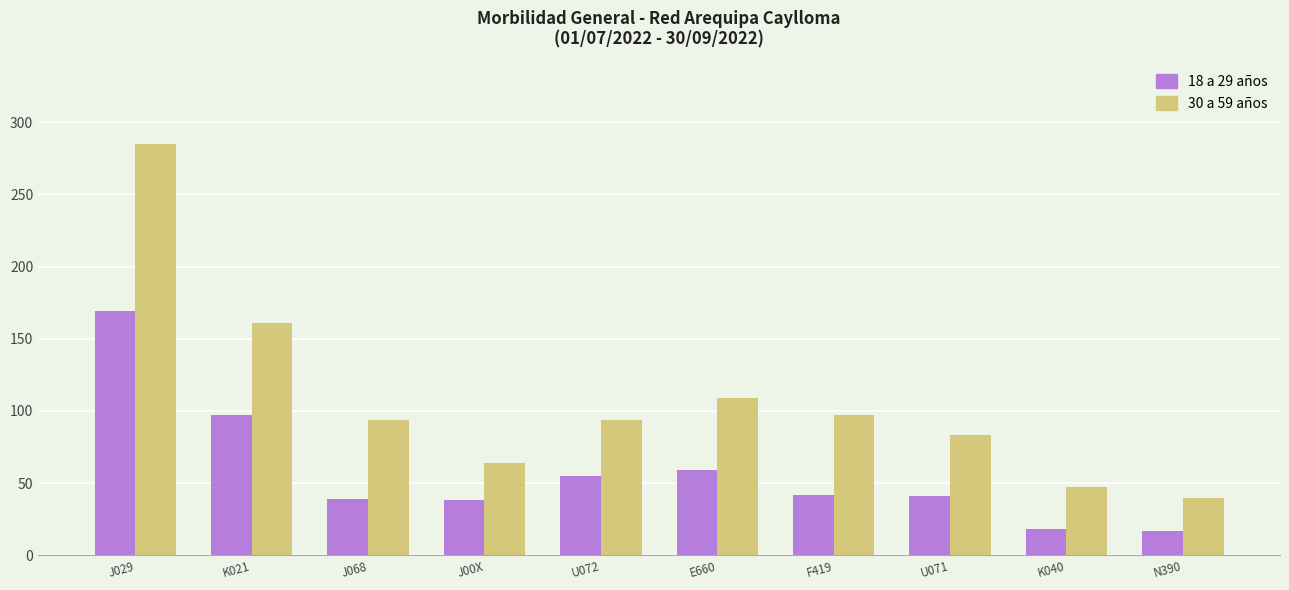

What is the sum of the 30 a 59 años values at J029 and F419?

382